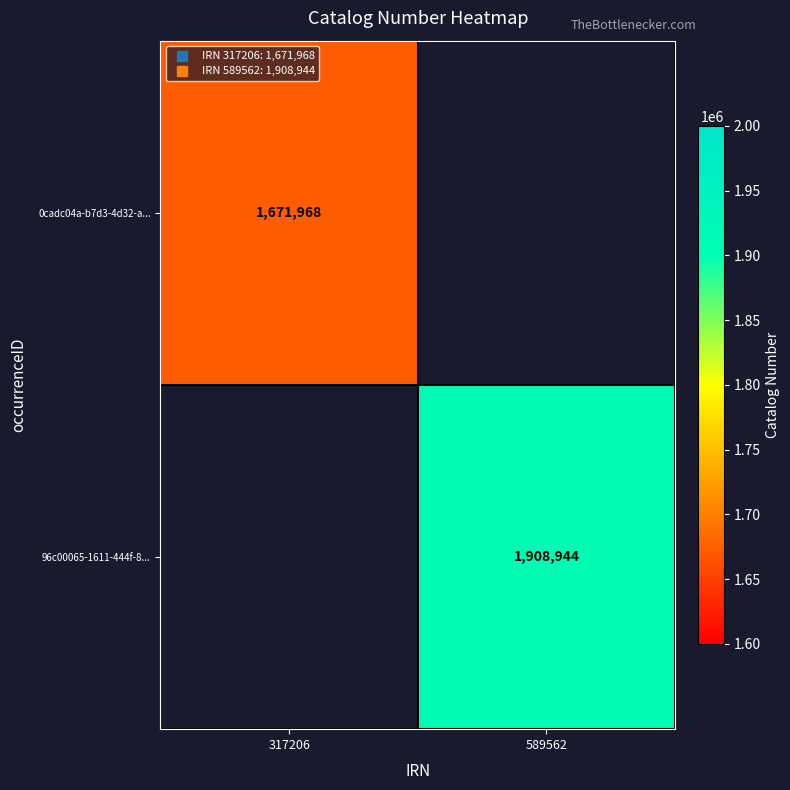

What is the maximum value shown in the chart?

1908944.0